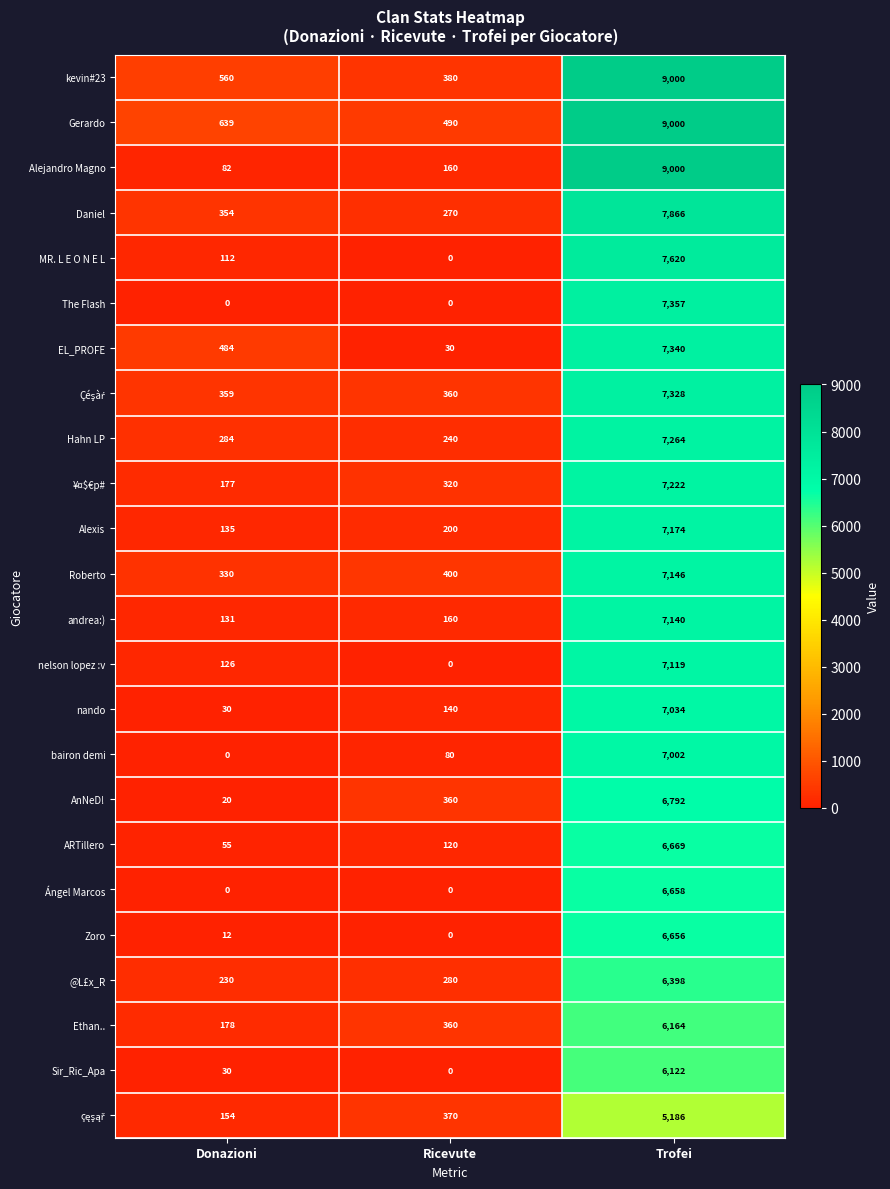

What is the greatest value displayed?

9000